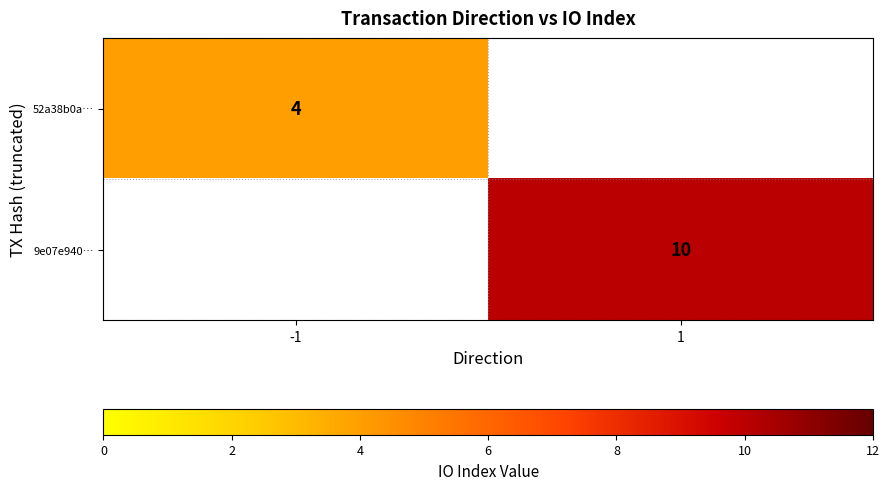

Is it true that 52a38b0a… equals 4 at -1?

True